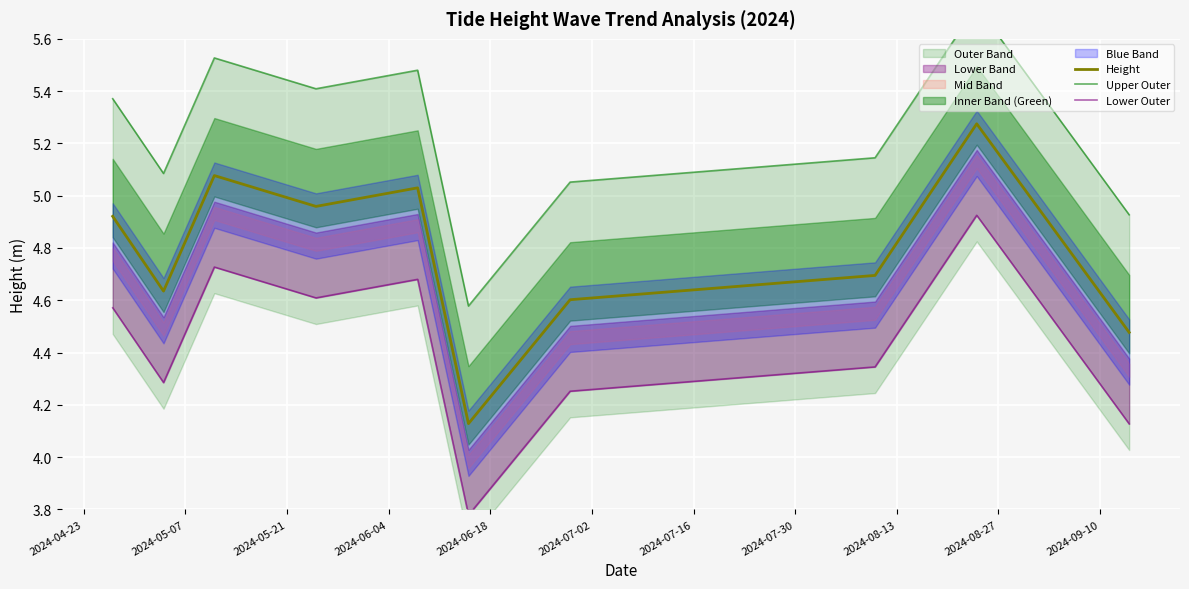

What is the difference between the maximum and minimum values in the Upper Outer series?

1.1